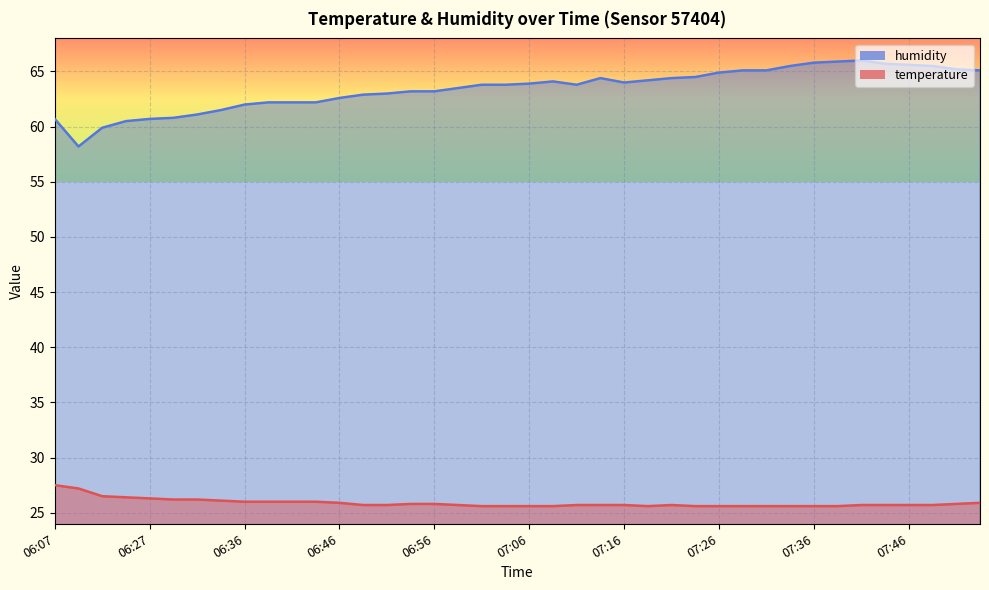

Which series has the largest range (max minus min)?

humidity